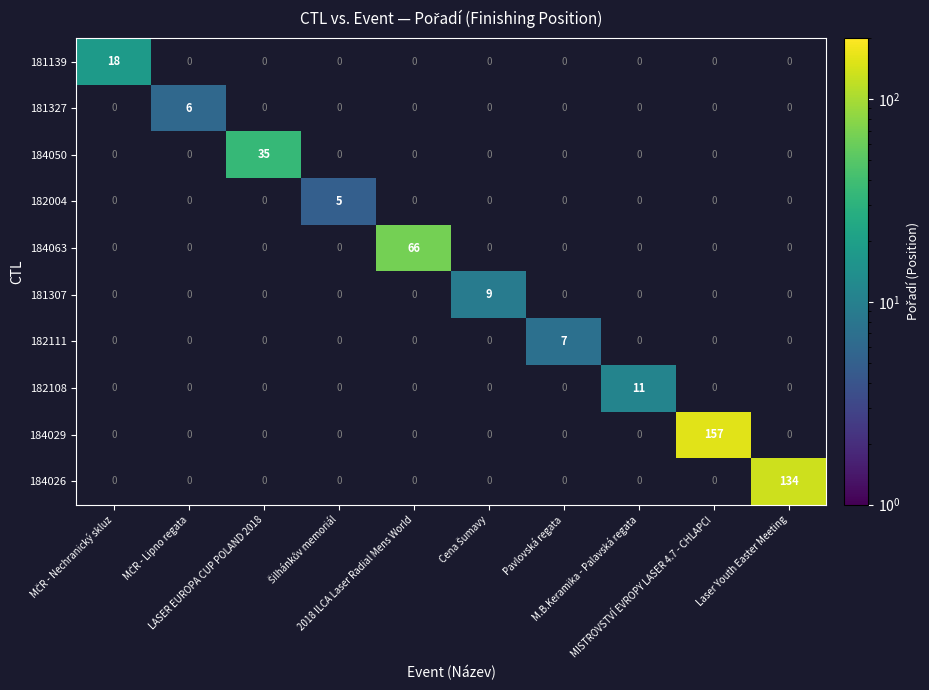

Which series has the largest total across all categories?

184029